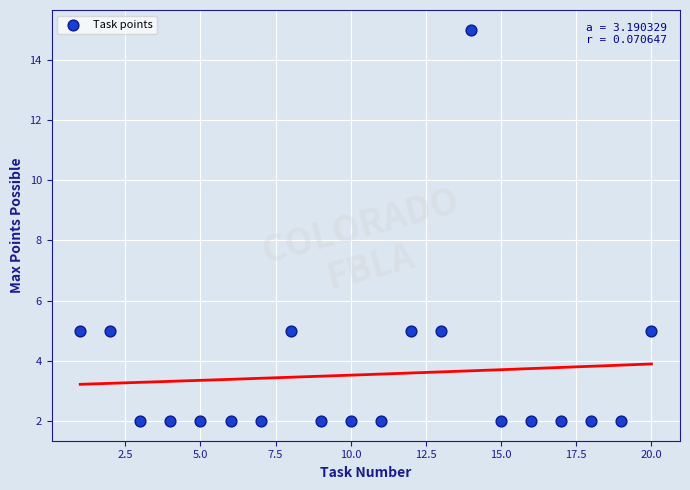

What is the range of X values (max minus min)?

19